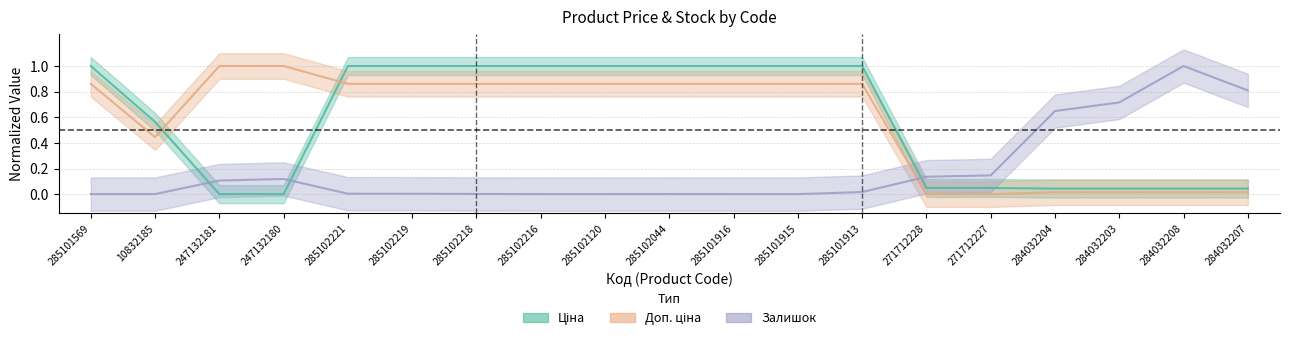

List the series in order of their peak value, highest first.

Ціна, Доп. ціна, Залишок